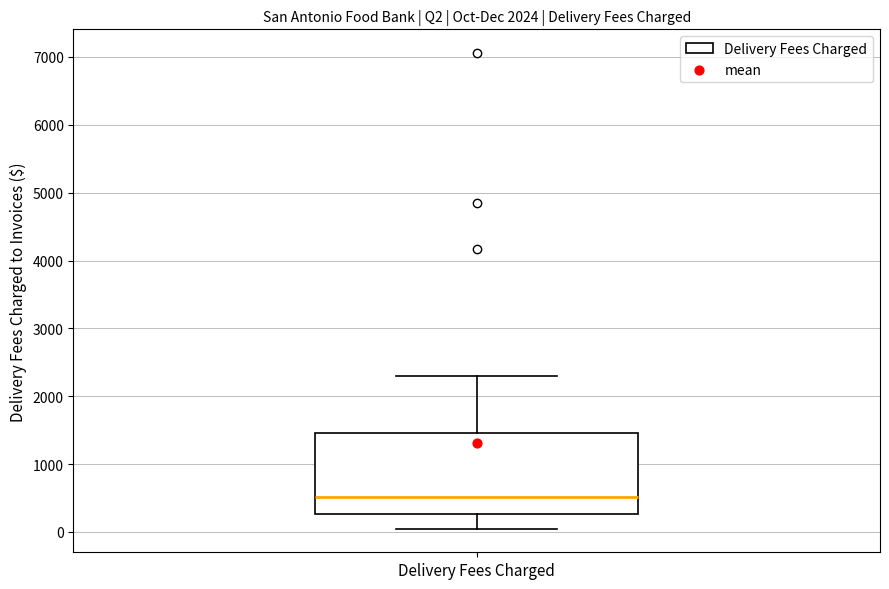

Where does the median line of the box for Delivery Fees Charged sit on the y-axis? The values are not printed on the chart, so give them approximately, as read against the axis.

500